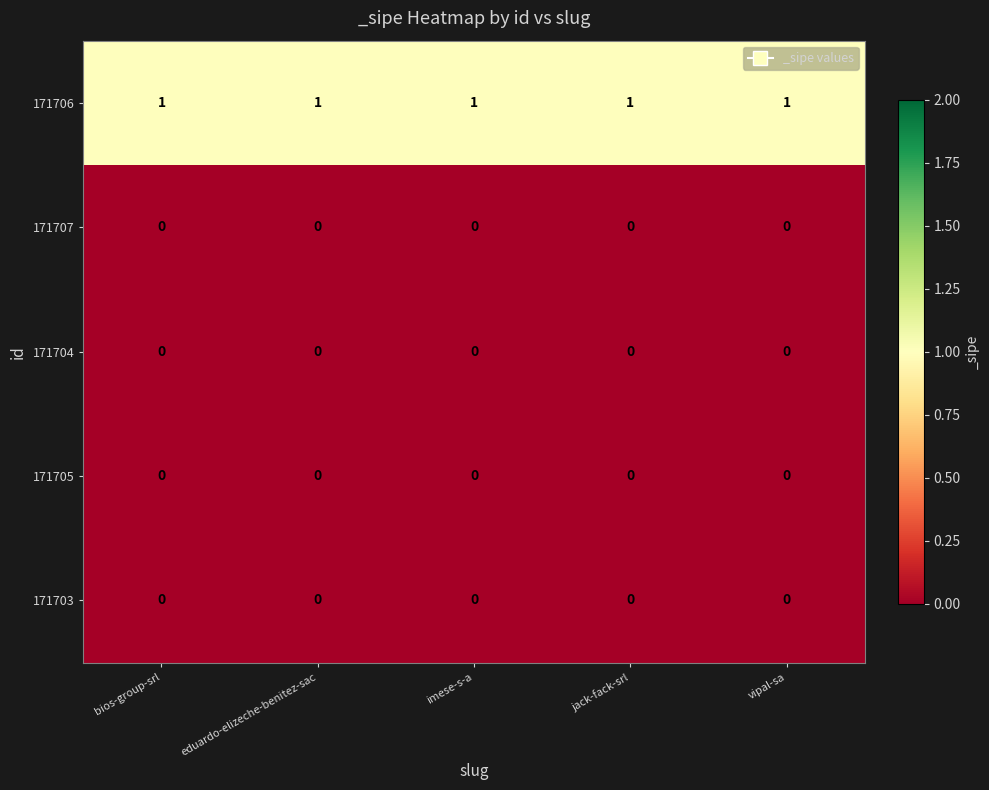

Is it true that 171705 equals 0 at eduardo-elizeche-benitez-sac?

True